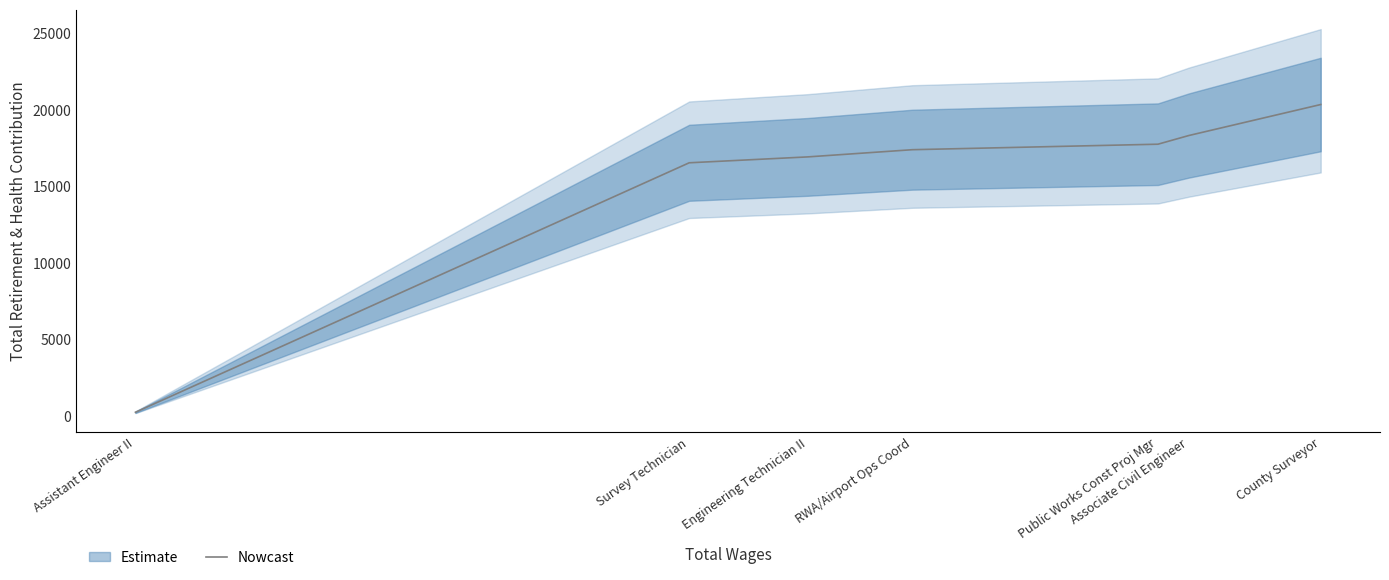

List the labels in order of value, smallest first.

Assistant Engineer II, Survey Technician, Engineering Technician II, RWA/Airport Ops Coord, Public Works Const Proj Mgr, Associate Civil Engineer, County Surveyor